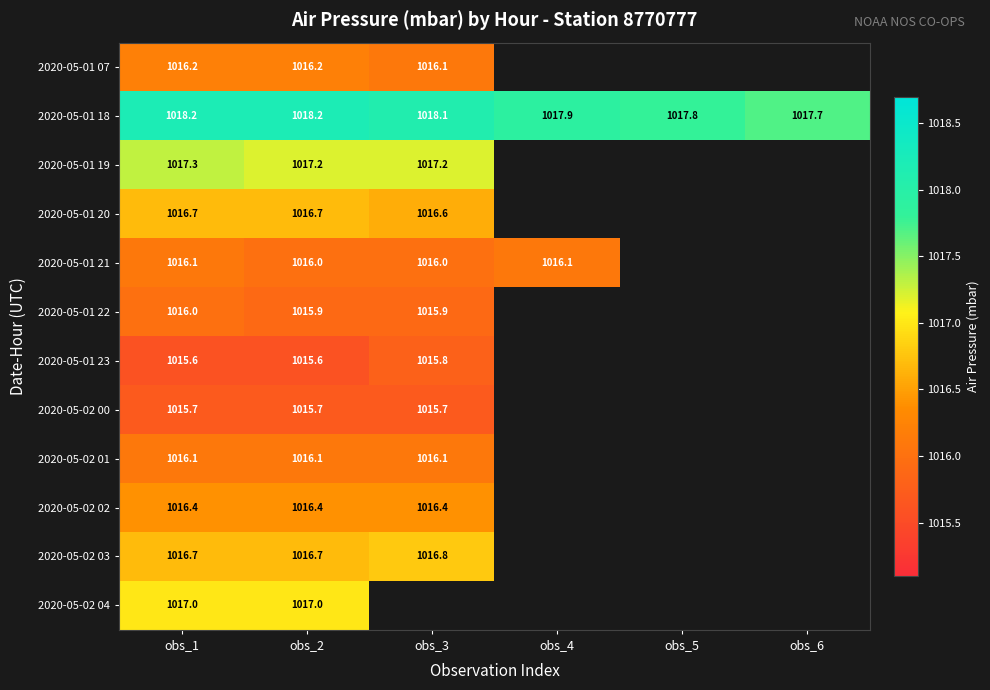

Is it true that 2020-05-02 02 equals 1351.6 at obs_3?

False